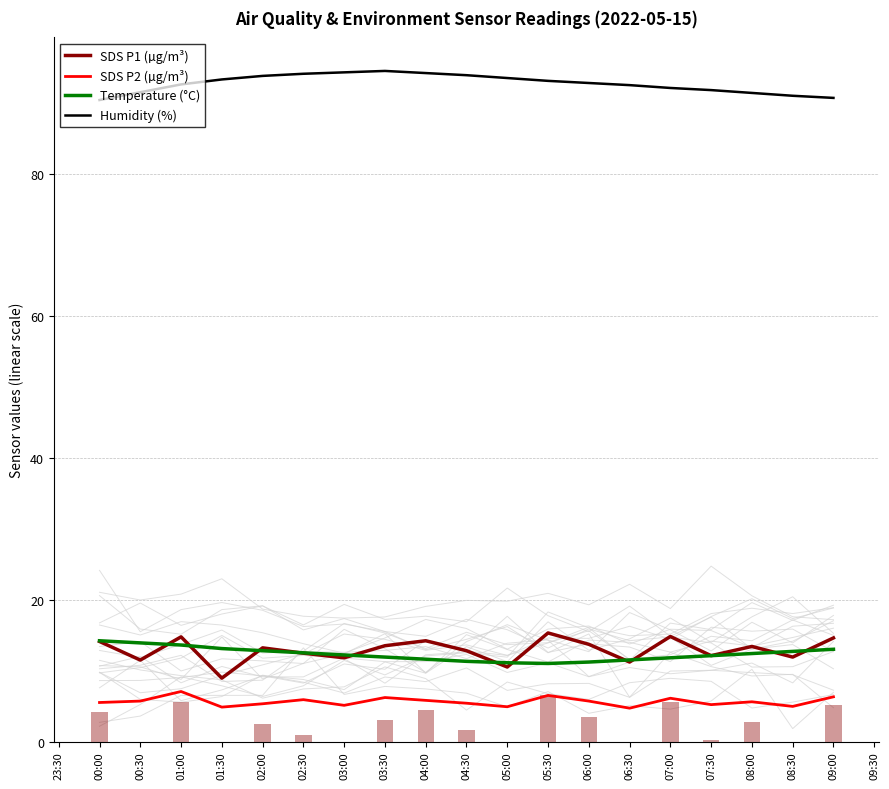

Rank the series at 04:30 from highest to lowest value.

Humidity (%), SDS P1 (µg/m³), Temperature (°C), SDS P2 (µg/m³)